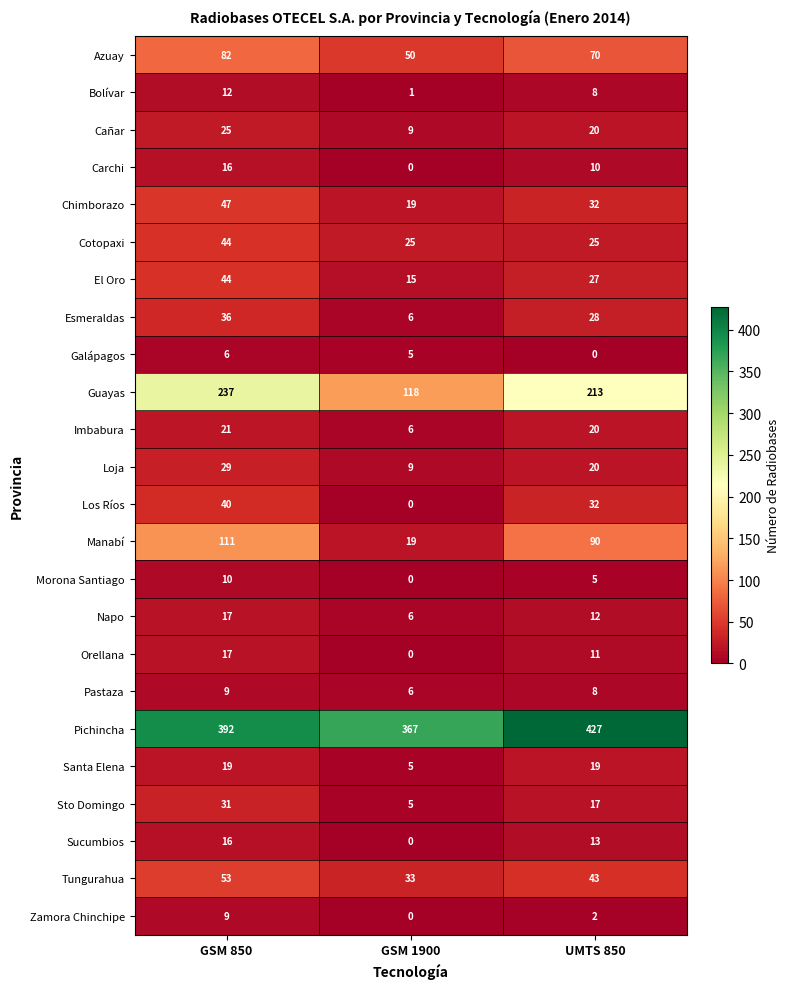

True or false: Loja has a value of 35 at UMTS 850.

False